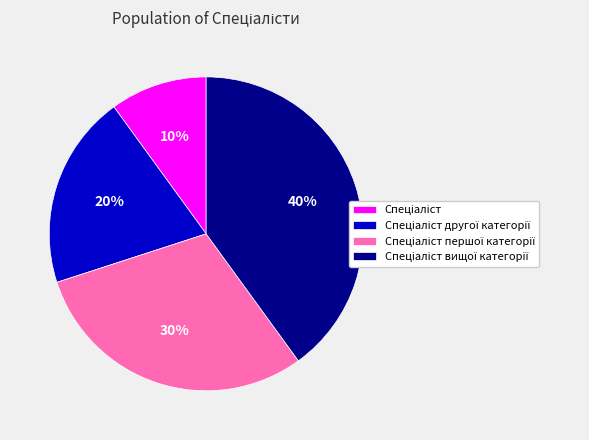

Is there any slice that represents more than half of the pie?

No